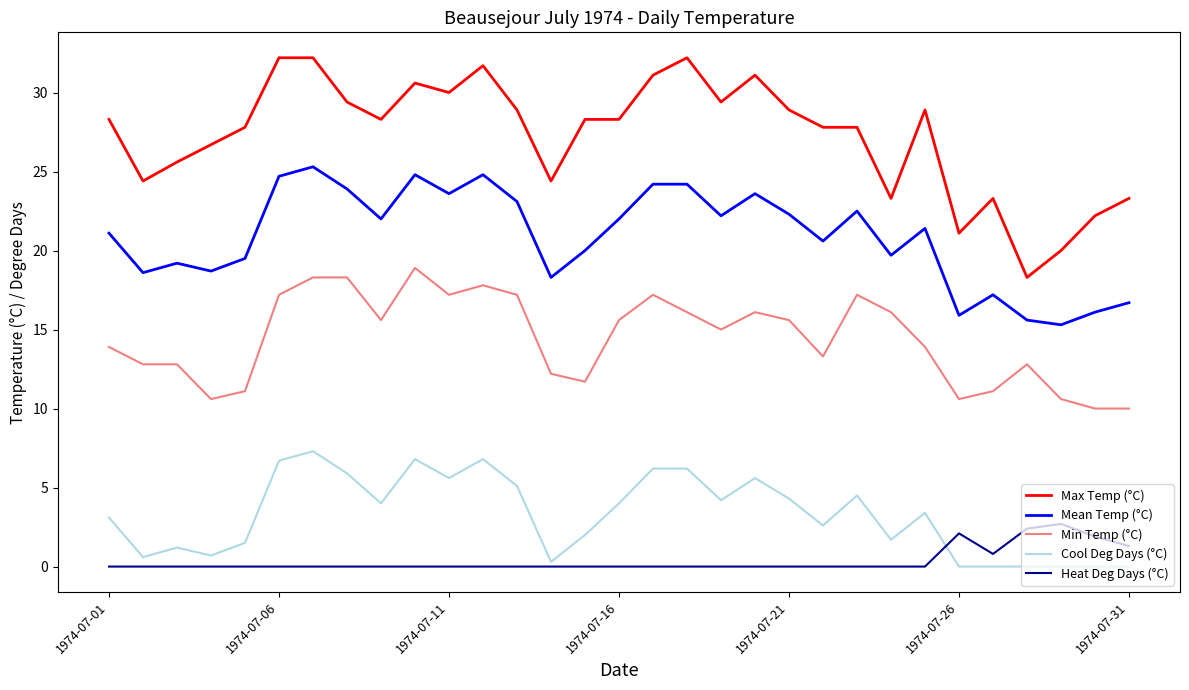

Which series has the largest total across all categories?

Max Temp (°C)